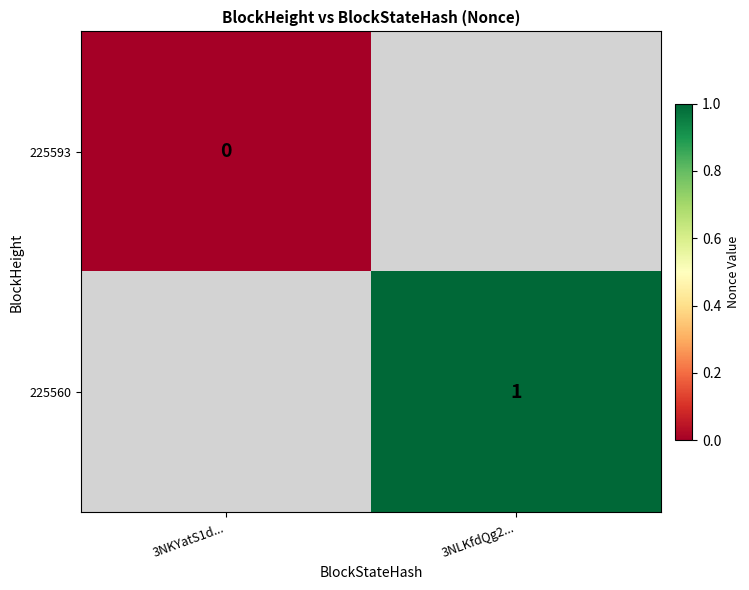

Is it true that 225560 equals 1 at 3NLKfdQg2...?

True